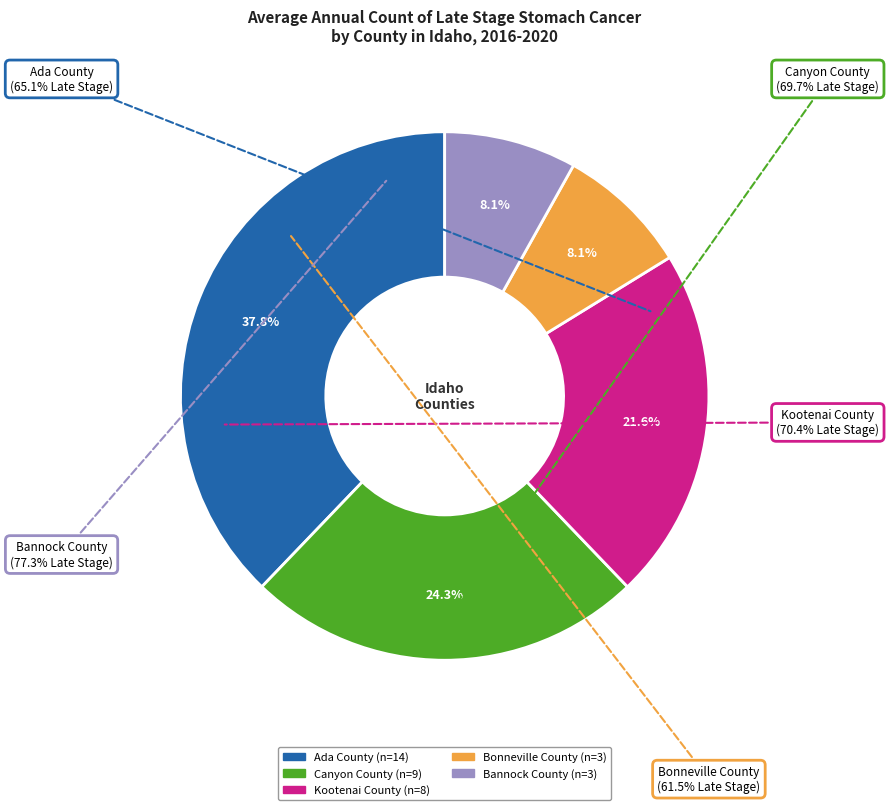

The Bonneville County slice represents 8% of the pie. True or false?

True